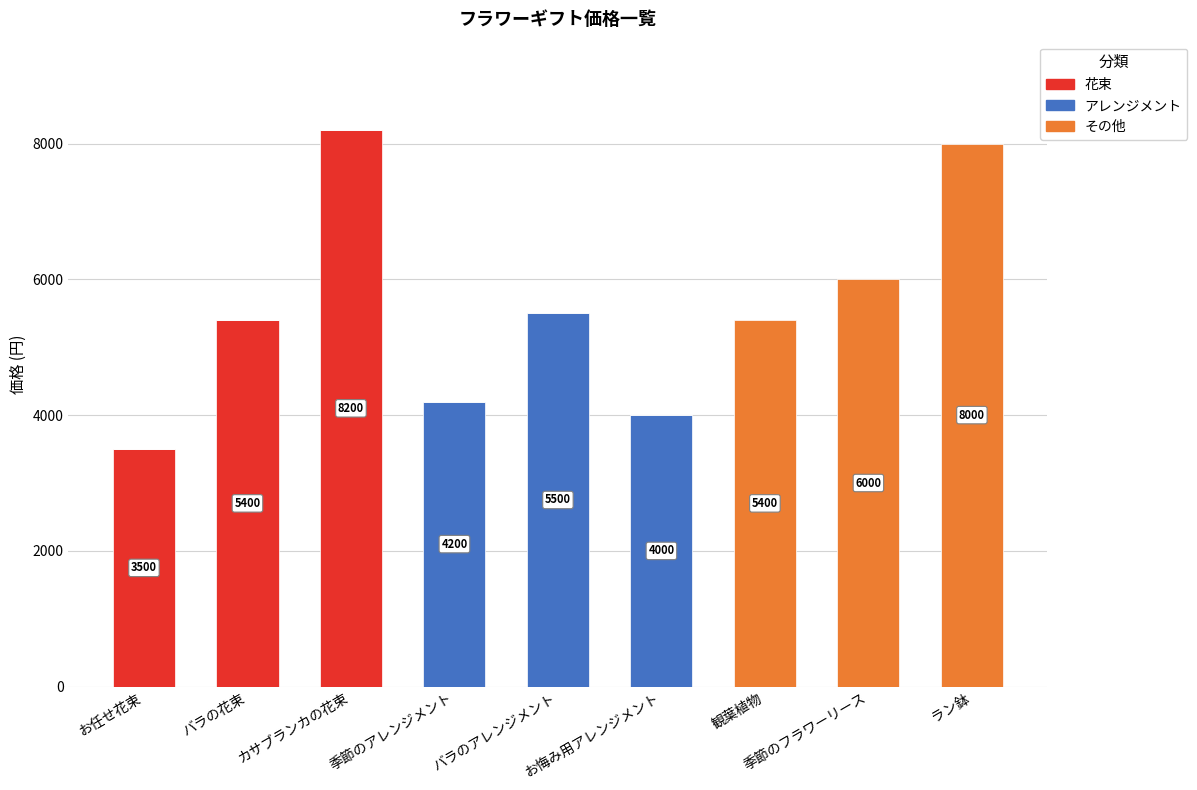

At which label does 花束 reach its peak?

カサブランカの花束